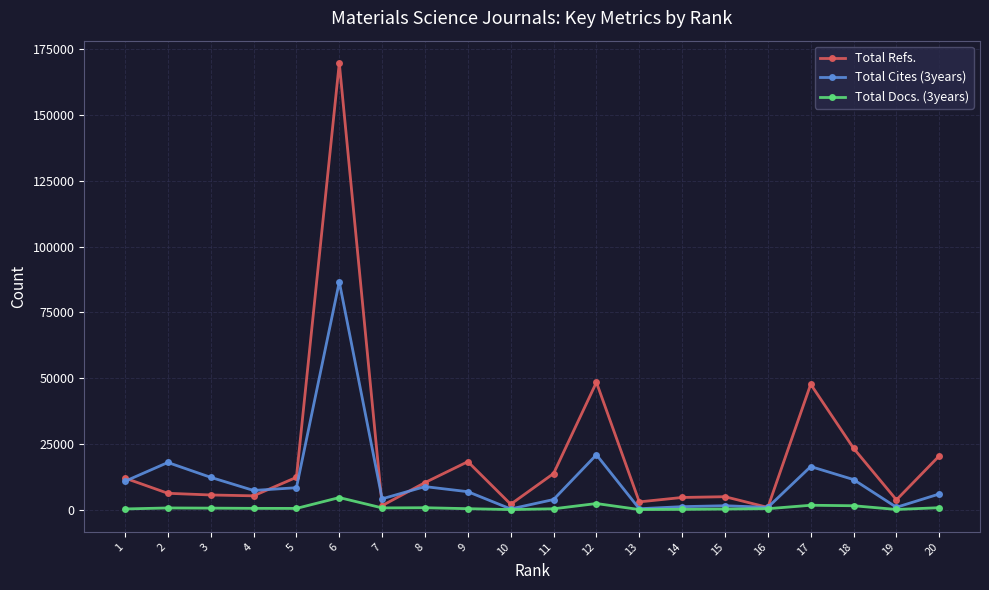

How many data points does each series have?

20